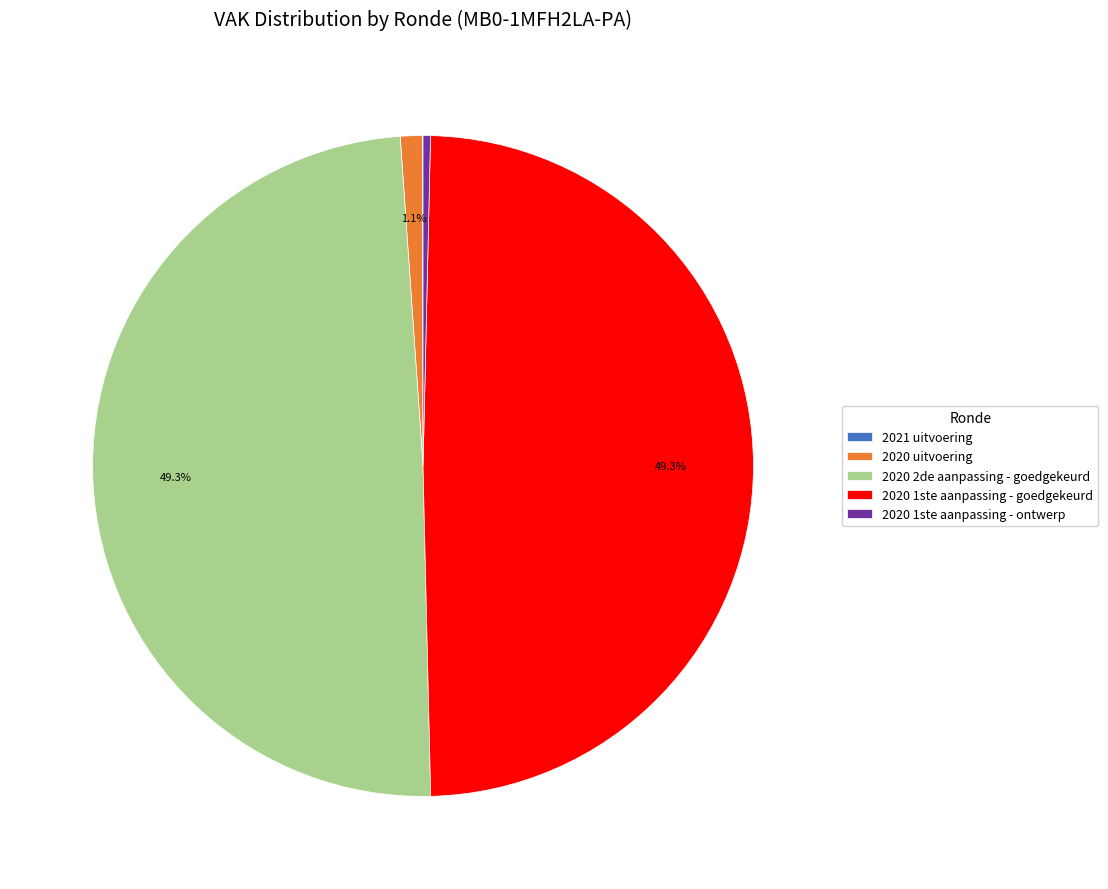

True or false: 2020 1ste aanpassing - goedgekeurd accounts for 36% of the total.

False